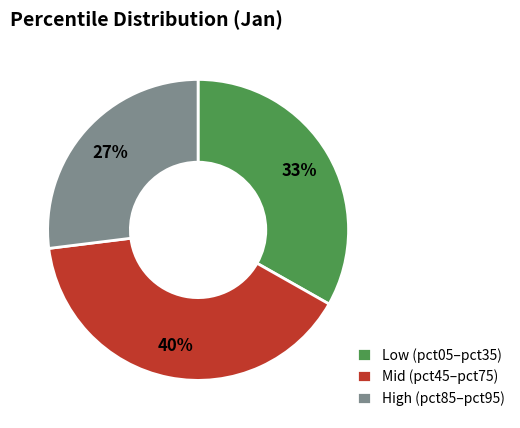

To the nearest percent, what is the average slice percentage?

33%